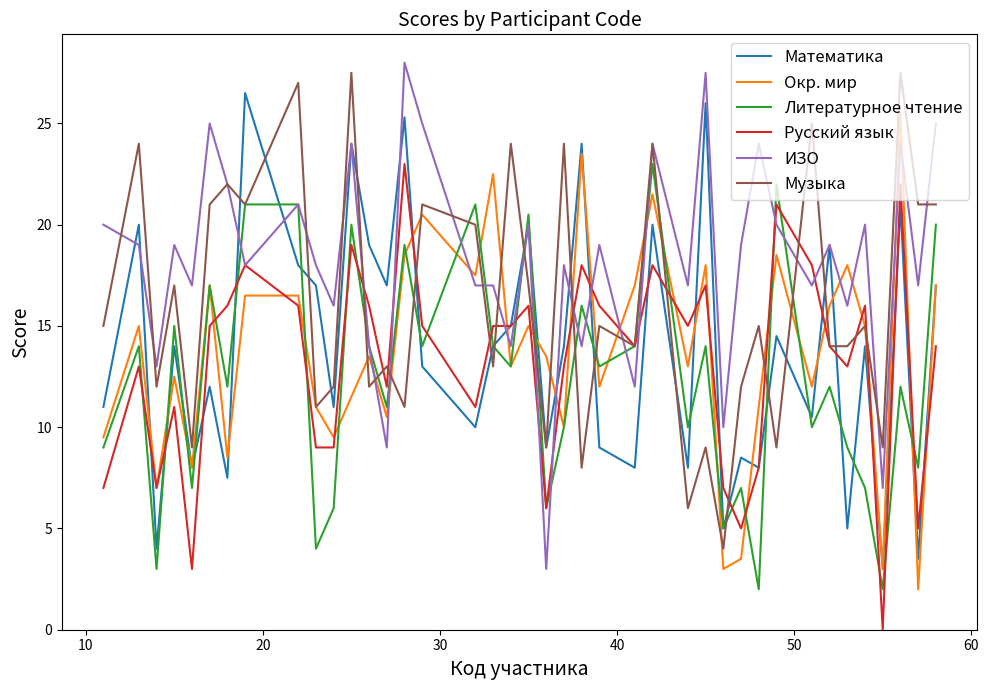

What is the highest value of the Русский язык series?

23.0